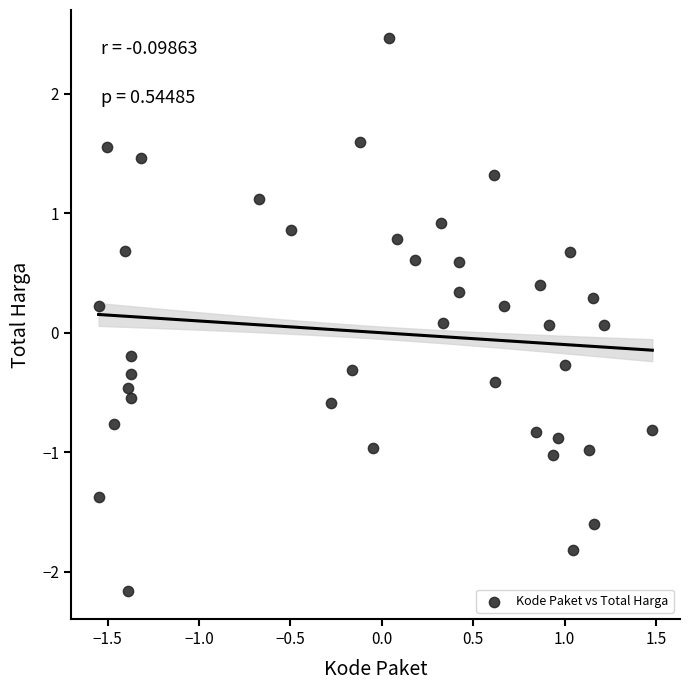

What is the range of X values (max minus min)?

3.0